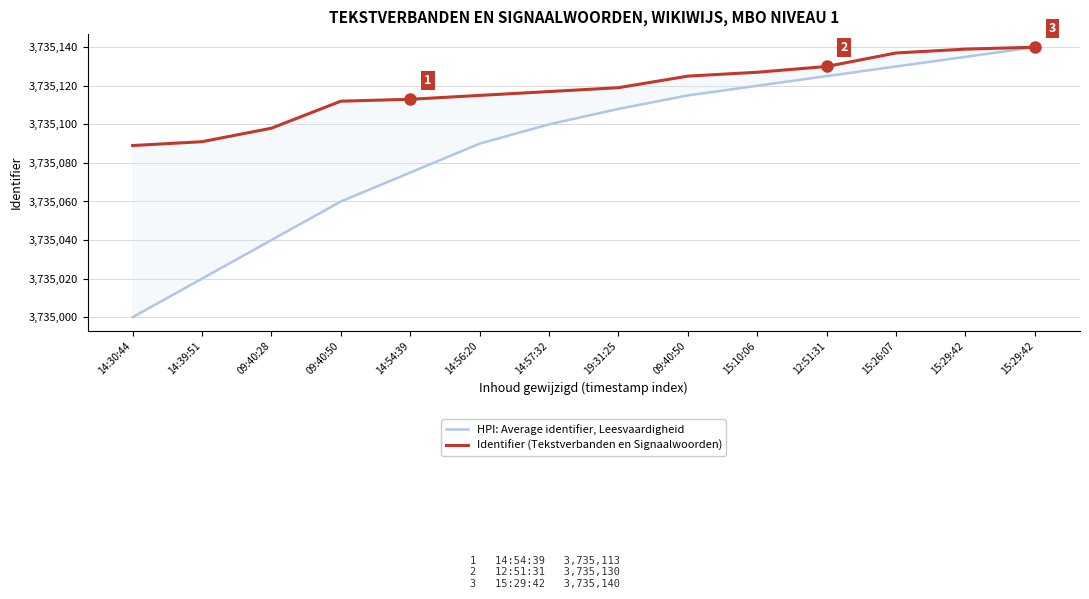

Is this an area chart (filled region under the line)?

No